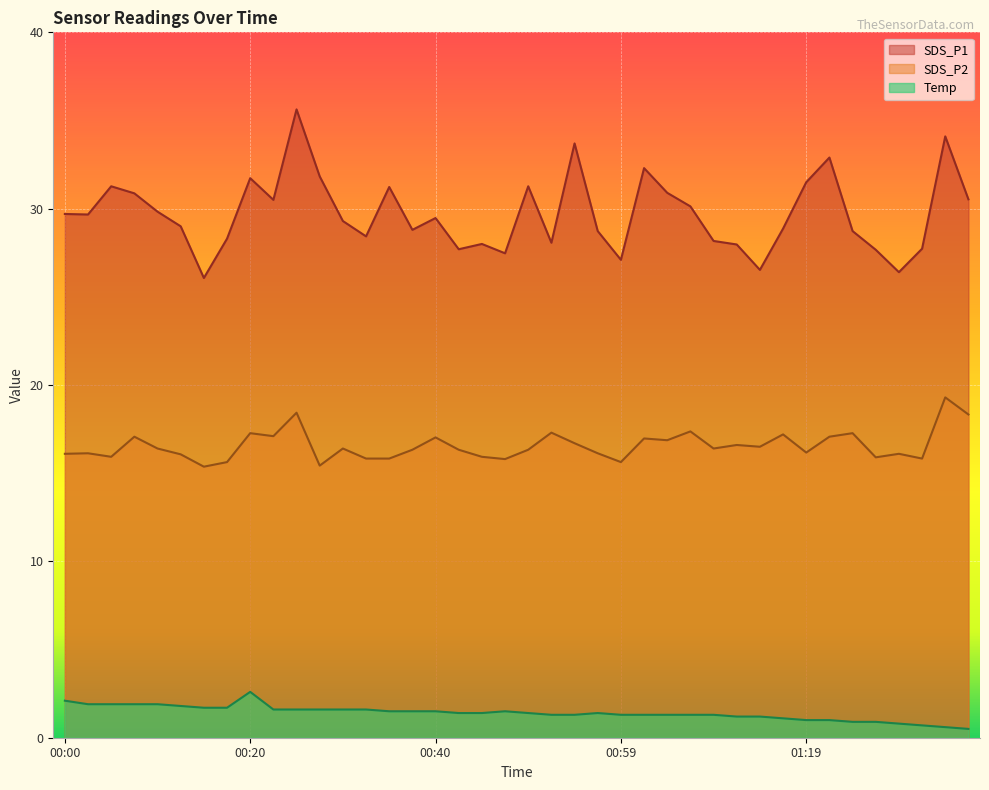

Read the SDS_P1 value at 01:19.

31.5